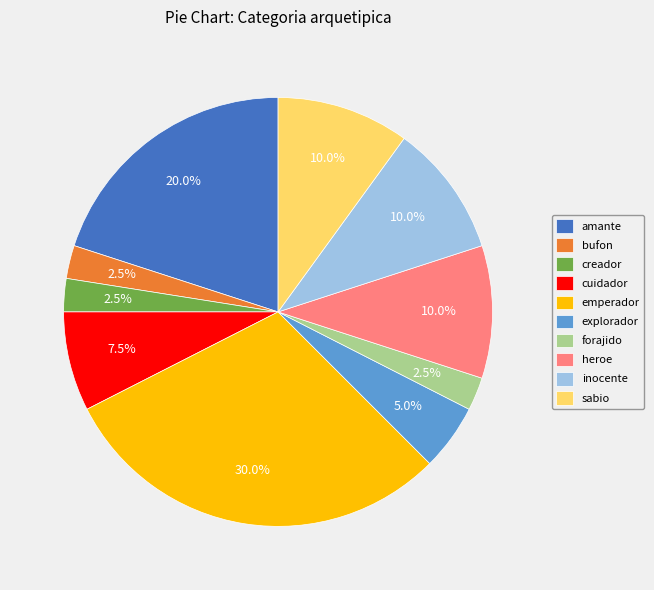

Does inocente represent more than half of the total?

No